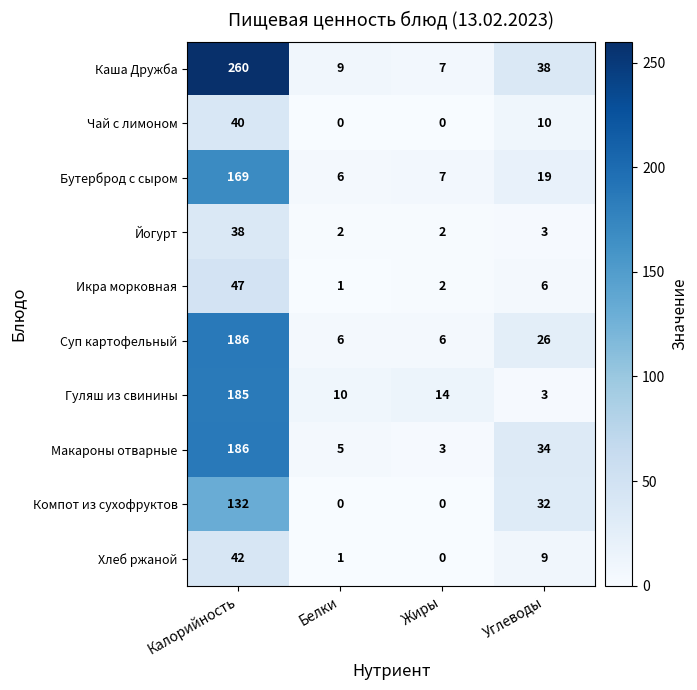

Which category has the highest value across all series?

Калорийность